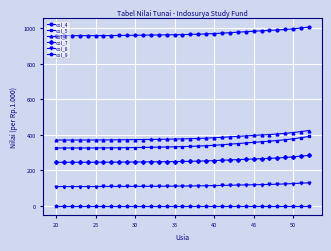

How many lines are shown in the chart?

6